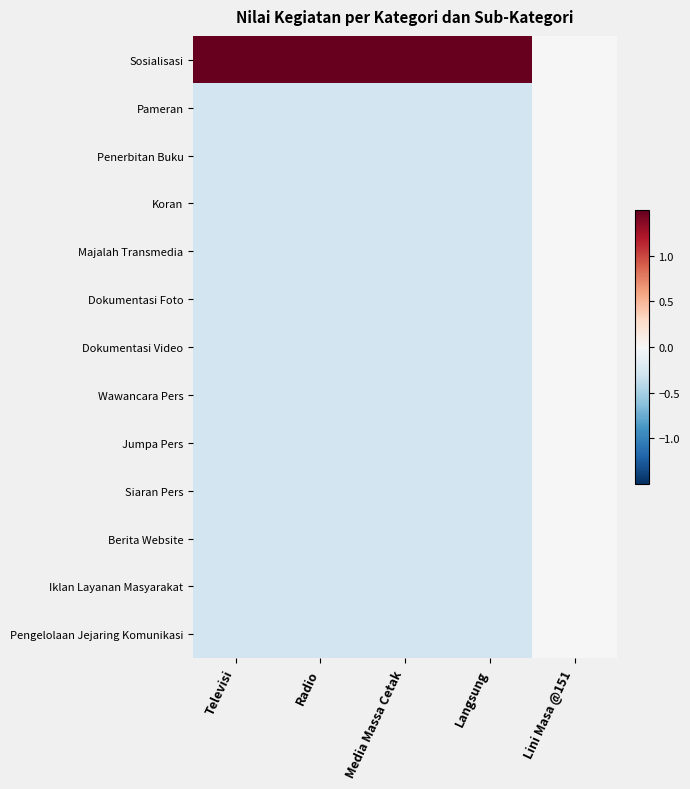

At which category is the sum across all series the highest?

Radio